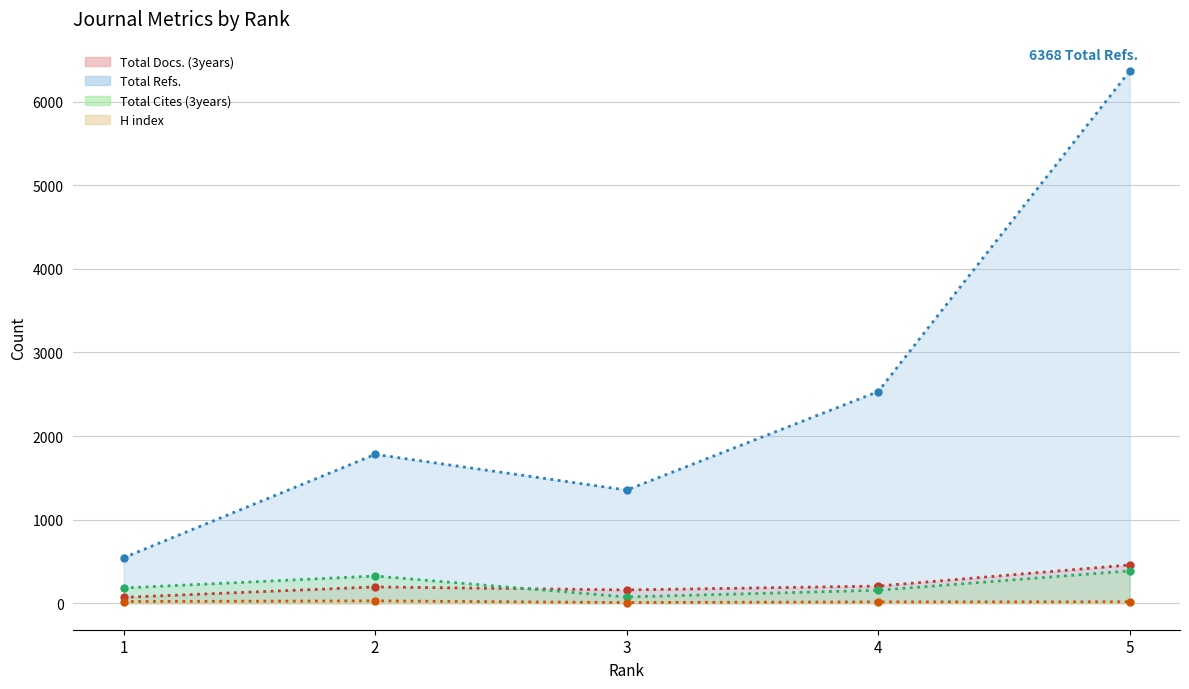

Is the value of Total Refs. at 5 greater than the value of Total Docs. (3years) at 2?

Yes